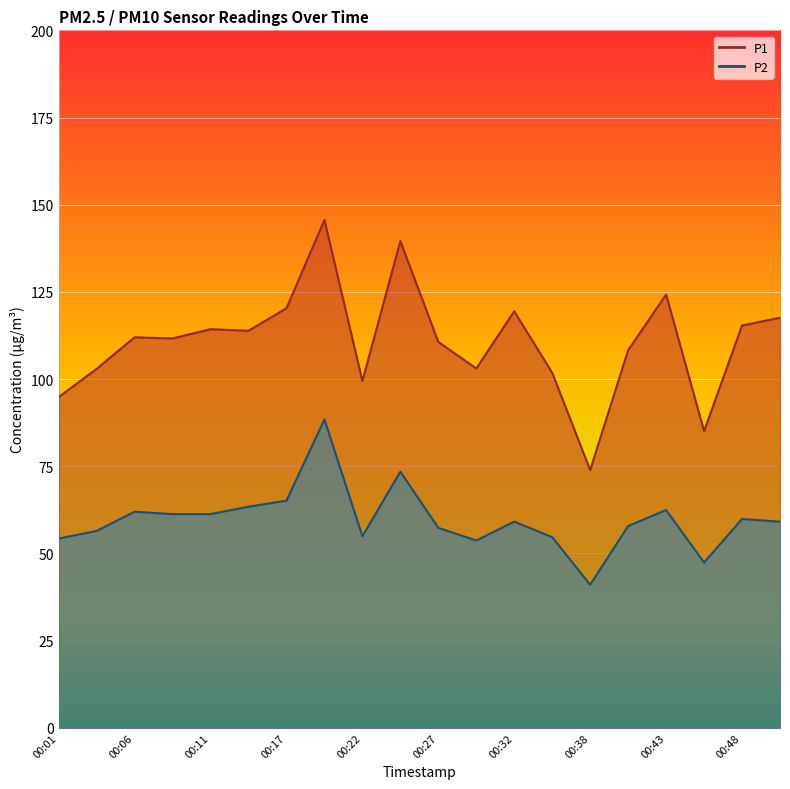

True or false: P1 has more than 0 interior local peaks.

True